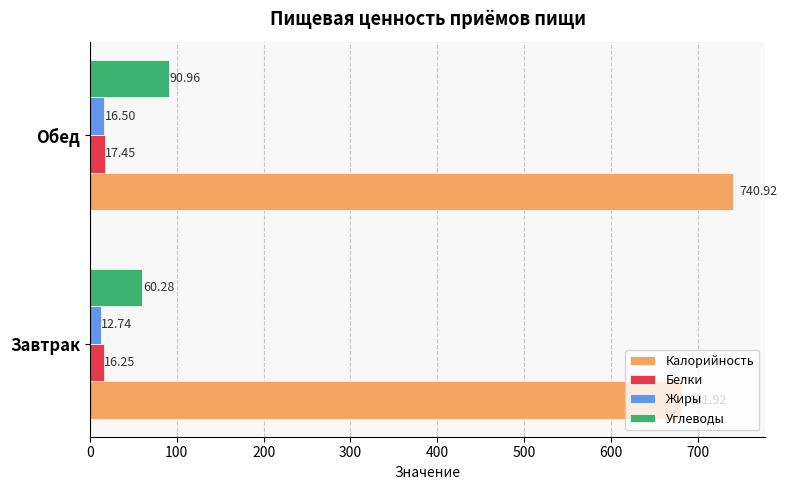

At which label is Калорийность closest to 711?

Завтрак